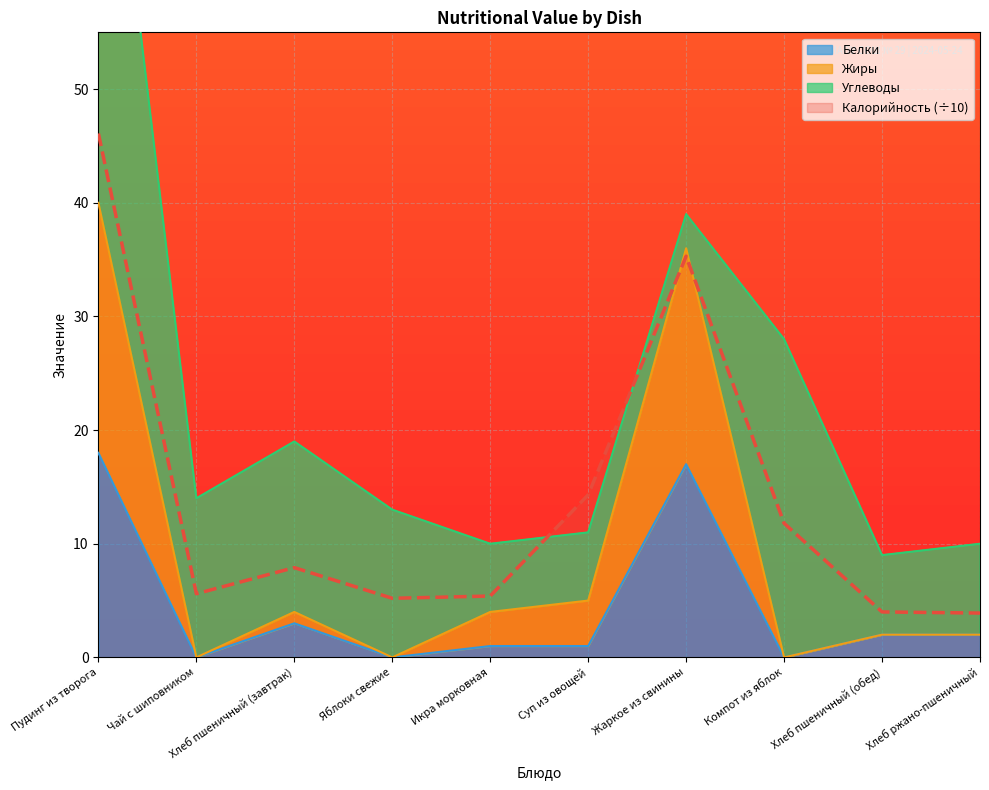

At which label does Калорийность (÷10) first exceed 7?

Пудинг из творога